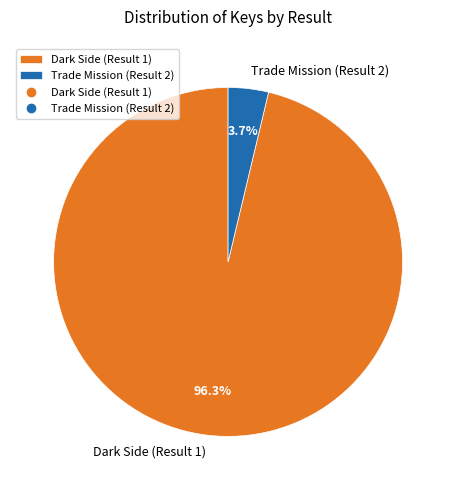

Which category has the smallest portion of the pie?

Trade Mission (Result 2)